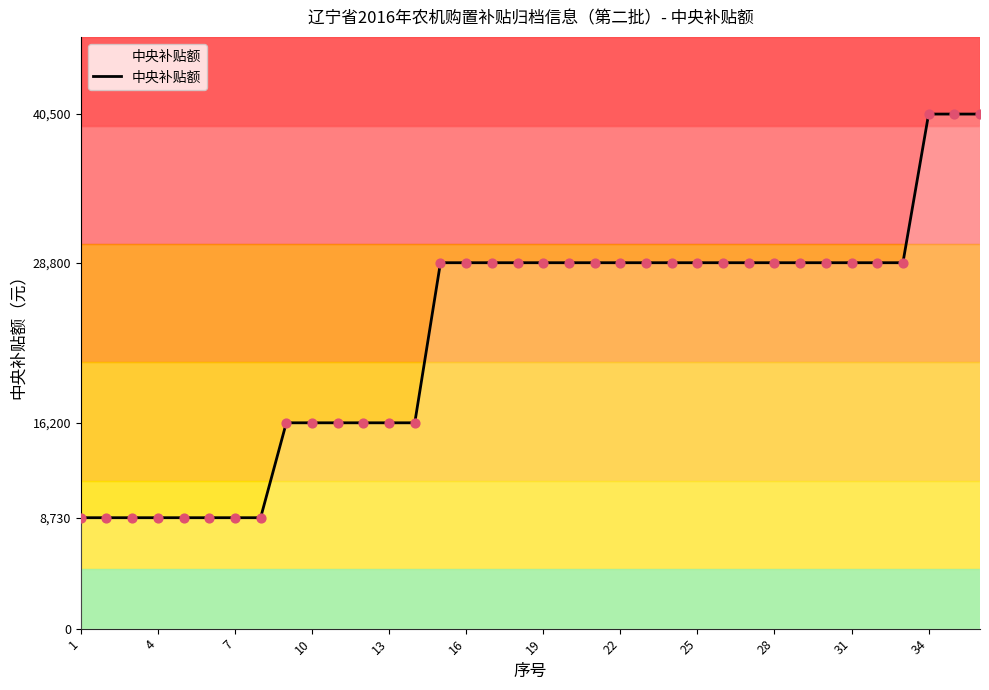

What is the difference between the maximum and minimum values?

31770